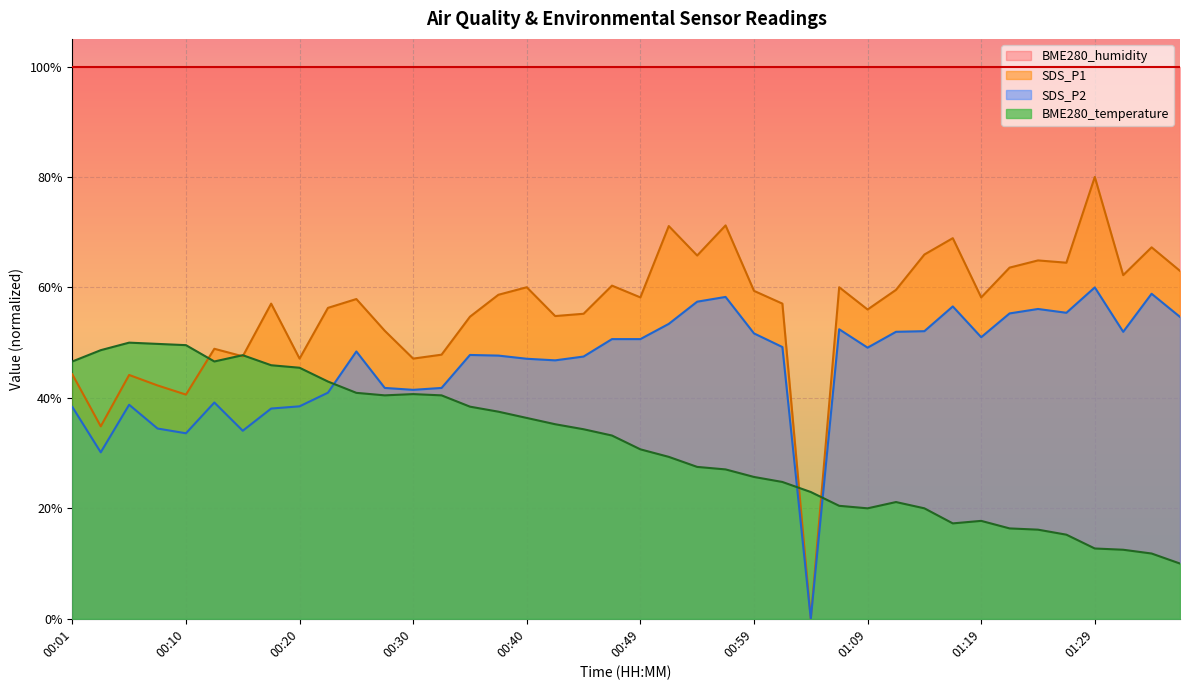

True or false: SDS_P2 and SDS_P1 cross at least once.

False